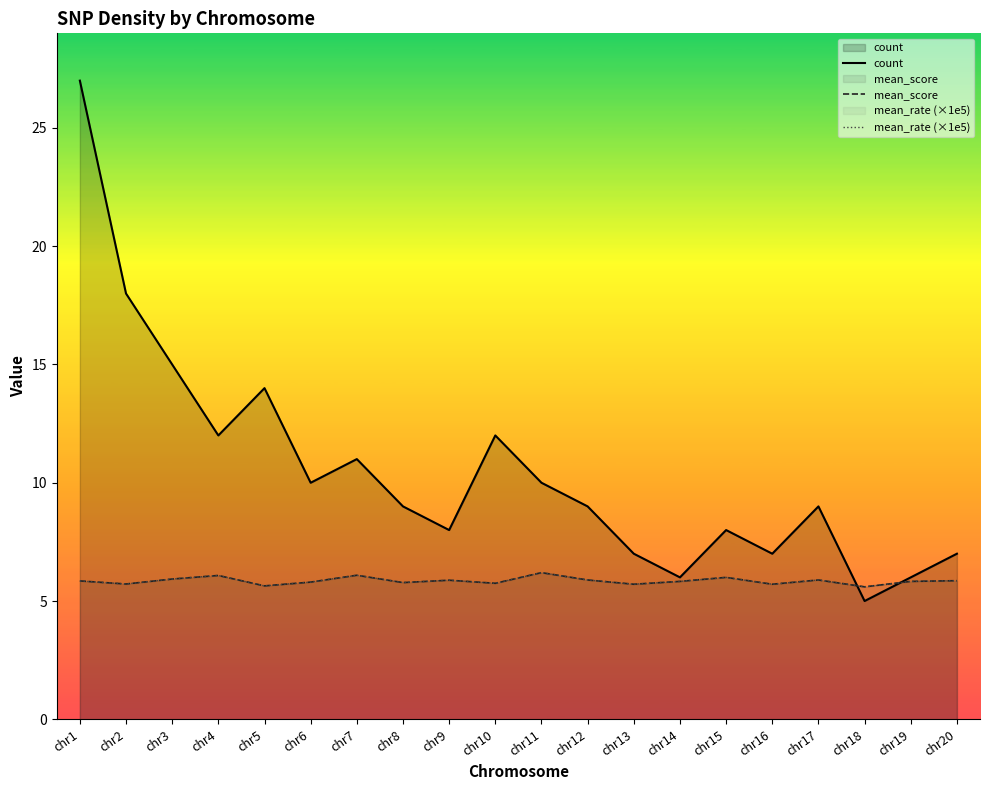

What are all the series names shown in the legend?

count, mean_score, mean_rate (×1e5)